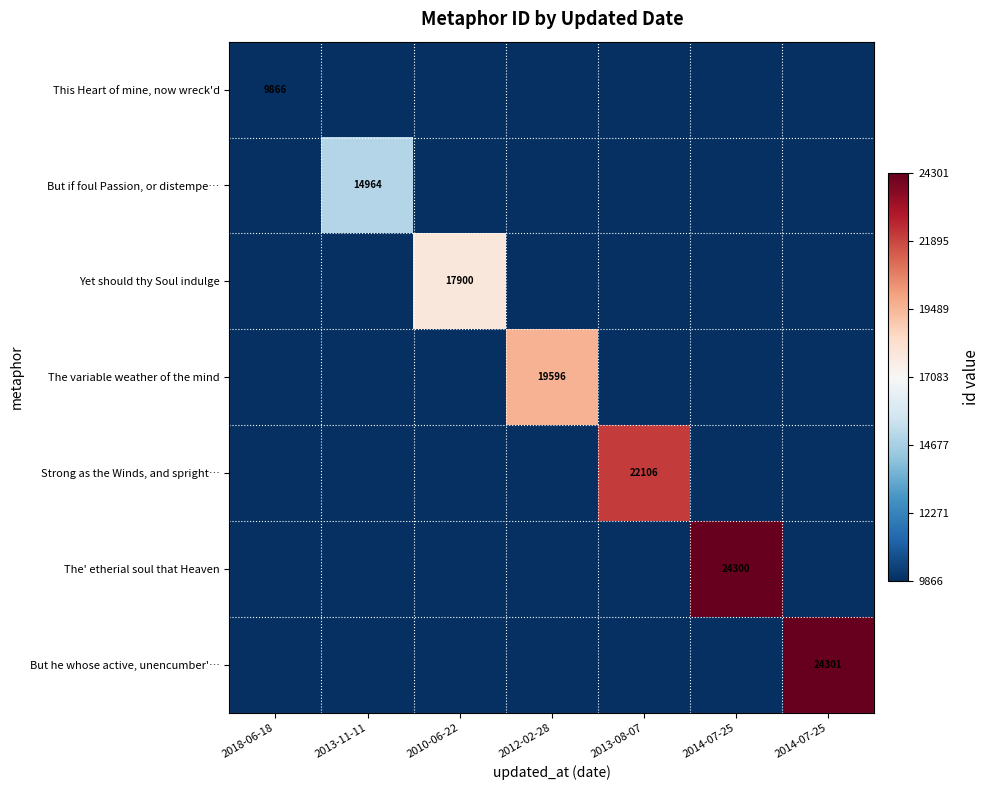

Rank the series by their maximum value, from lowest to highest.

This Heart of mine, now wreck'd, But if foul Passion, or distempe…, Yet should thy Soul indulge, The variable weather of the mind, Strong as the Winds, and spright…, The' etherial soul that Heaven, But he whose active, unencumber'…